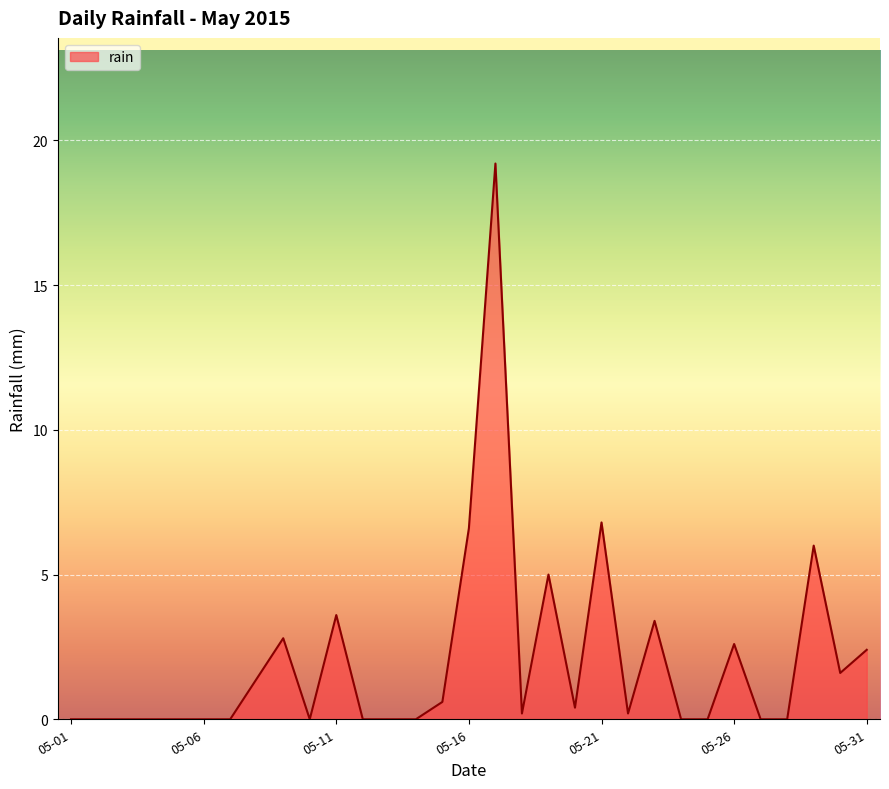

What is the sum of all values?

62.8